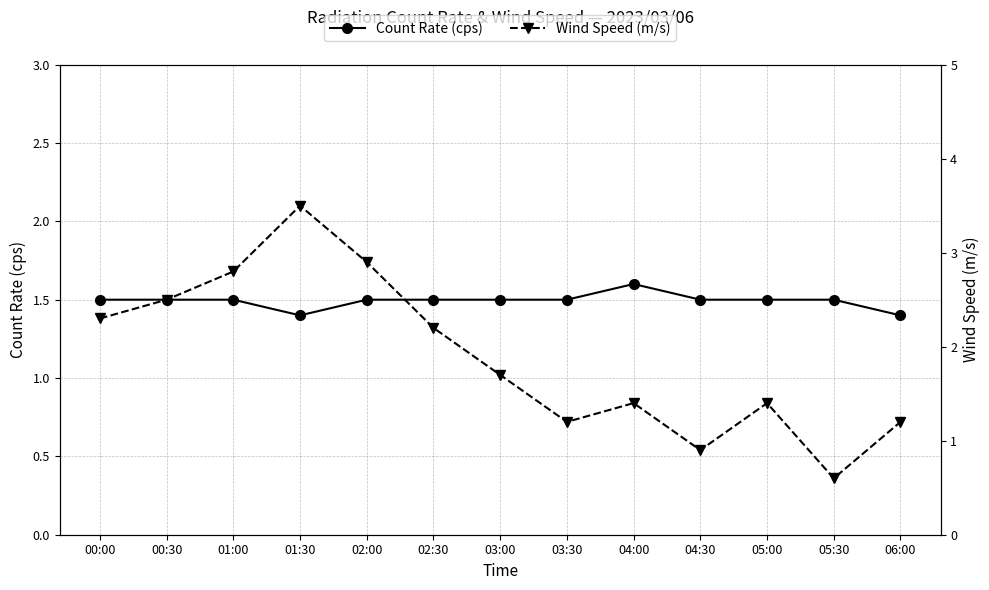

What is the difference between the maximum and minimum values in the Wind Speed (m/s) series?

2.9